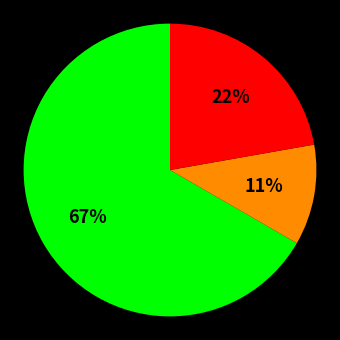

To the nearest percent, what is the difference between the largest and smallest slice percentages?

56%